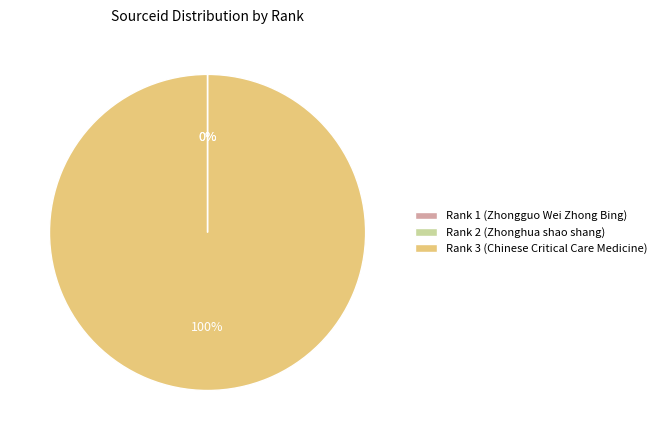

Which category accounts for the majority?

Rank 3 (Chinese Critical Care Medicine)